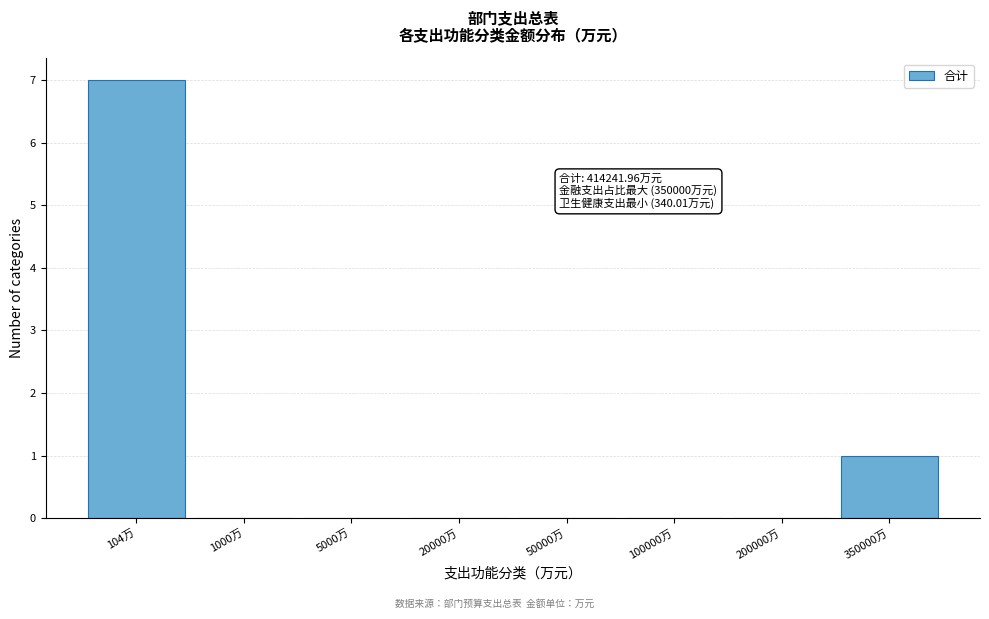

Reading left to right, transcribe all the data shown in this chart.

104万=7	1000万=0	5000万=0	20000万=0	50000万=0	100000万=0	200000万=0	350000万=1